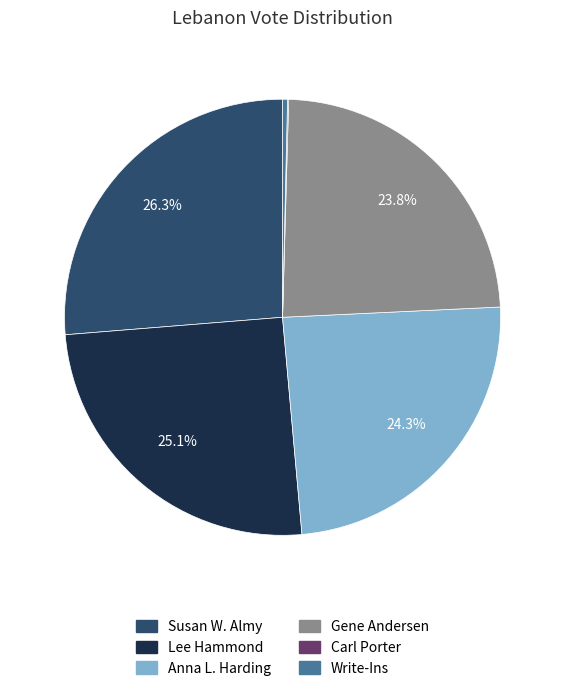

What is the ratio of the value at Susan W. Almy to the value at Write-Ins?

71.9